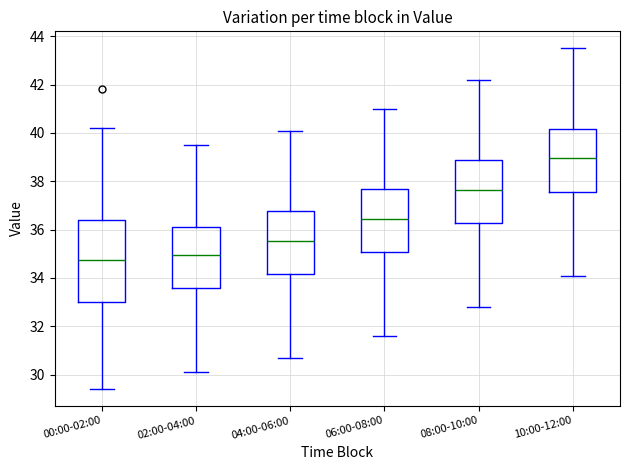

Where is the upper edge of the box for 06:00-08:00 on the y-axis? The values are not printed on the chart, so give them approximately, as read against the axis.

37.6